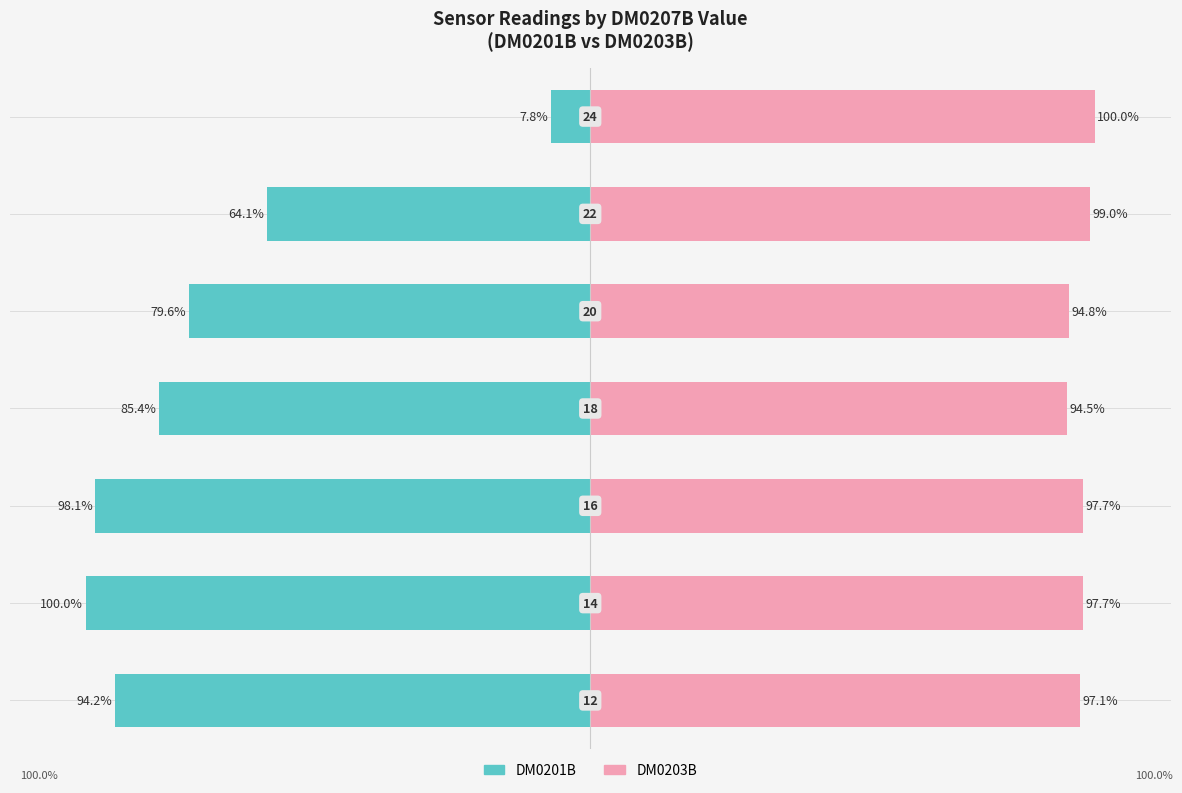

What is the minimum value shown in the chart?

-100.0